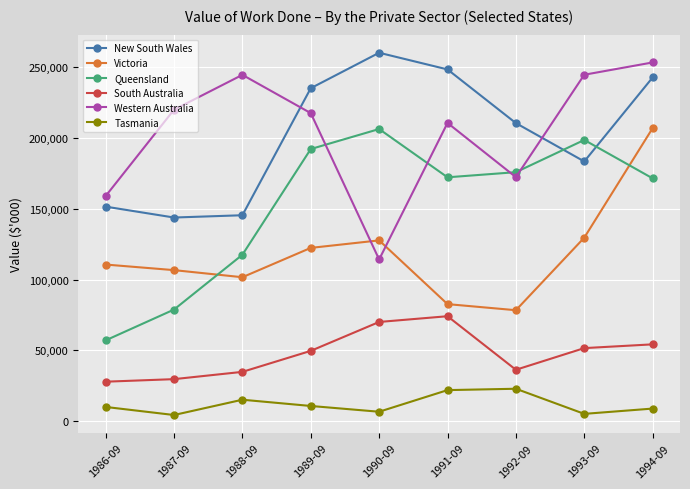

At which label does Western Australia first exceed 217550?

1987-09